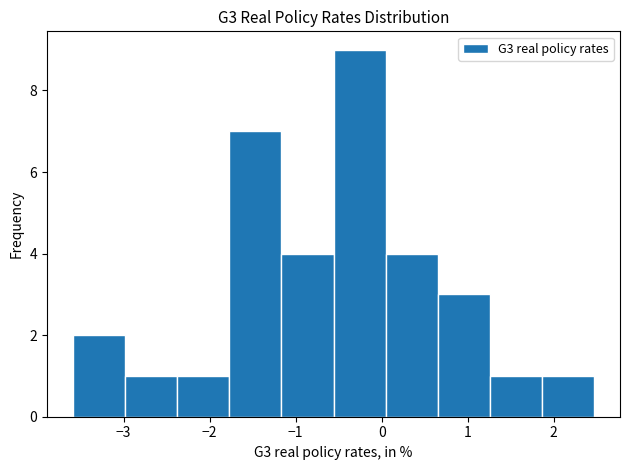

Reading left to right, transcribe this chart: for each bar, give the range it covers on the x-axis and its height. Neither the bar edges nor the heights are printed on the chart, so give them approximately, as read against the axes.

-3.6 to -3.0: 2
-3.0 to -2.4: 1
-2.4 to -1.8: 1
-1.8 to -1.2: 7
-1.2 to -0.6: 4
-0.6 to 0.0: 9
0.0 to 0.7: 4
0.7 to 1.3: 3
1.3 to 1.9: 1
1.9 to 2.5: 1